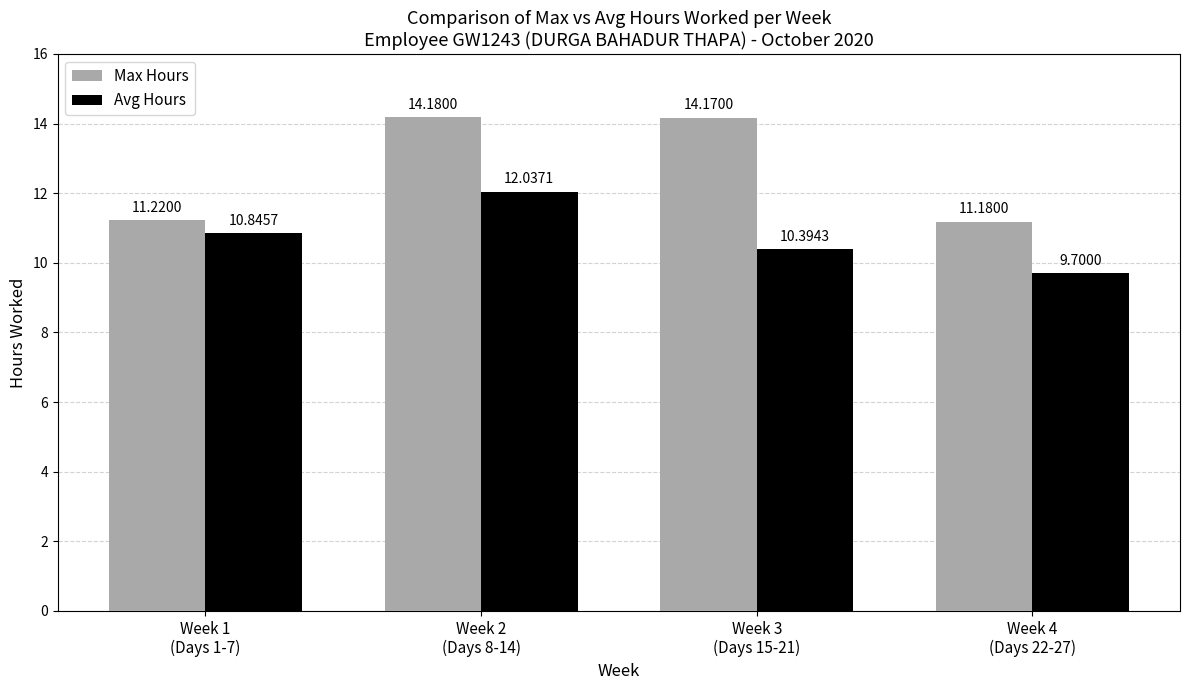

What value does the Max Hours series have at Week 4
(Days 22-27)?

11.2